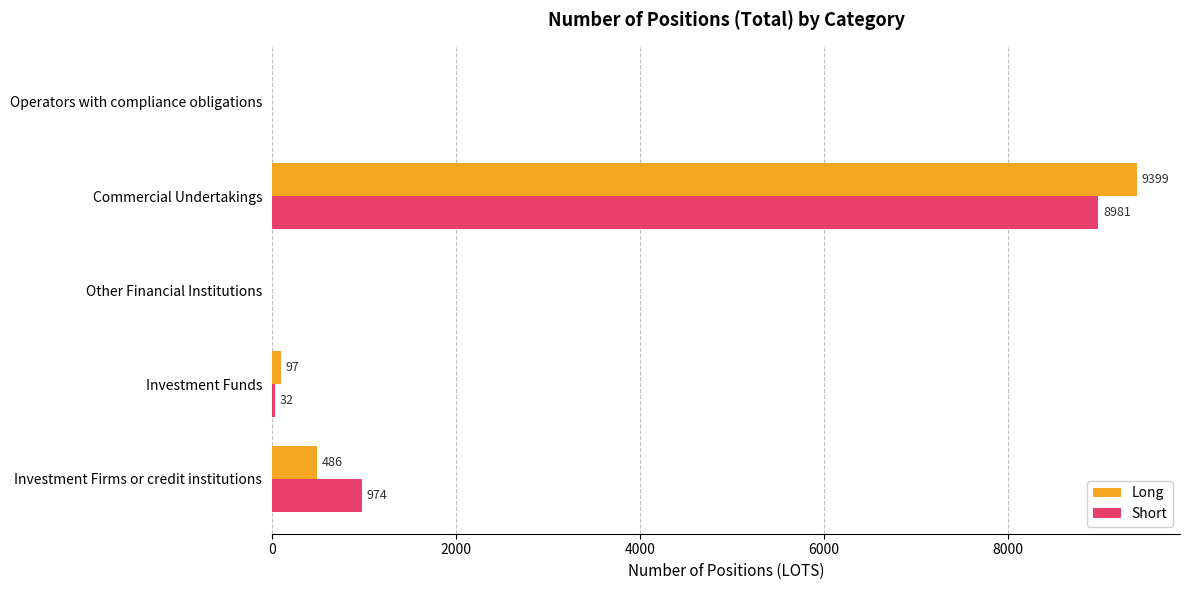

The value of Long at Commercial Undertakings is 13585. True or false?

False